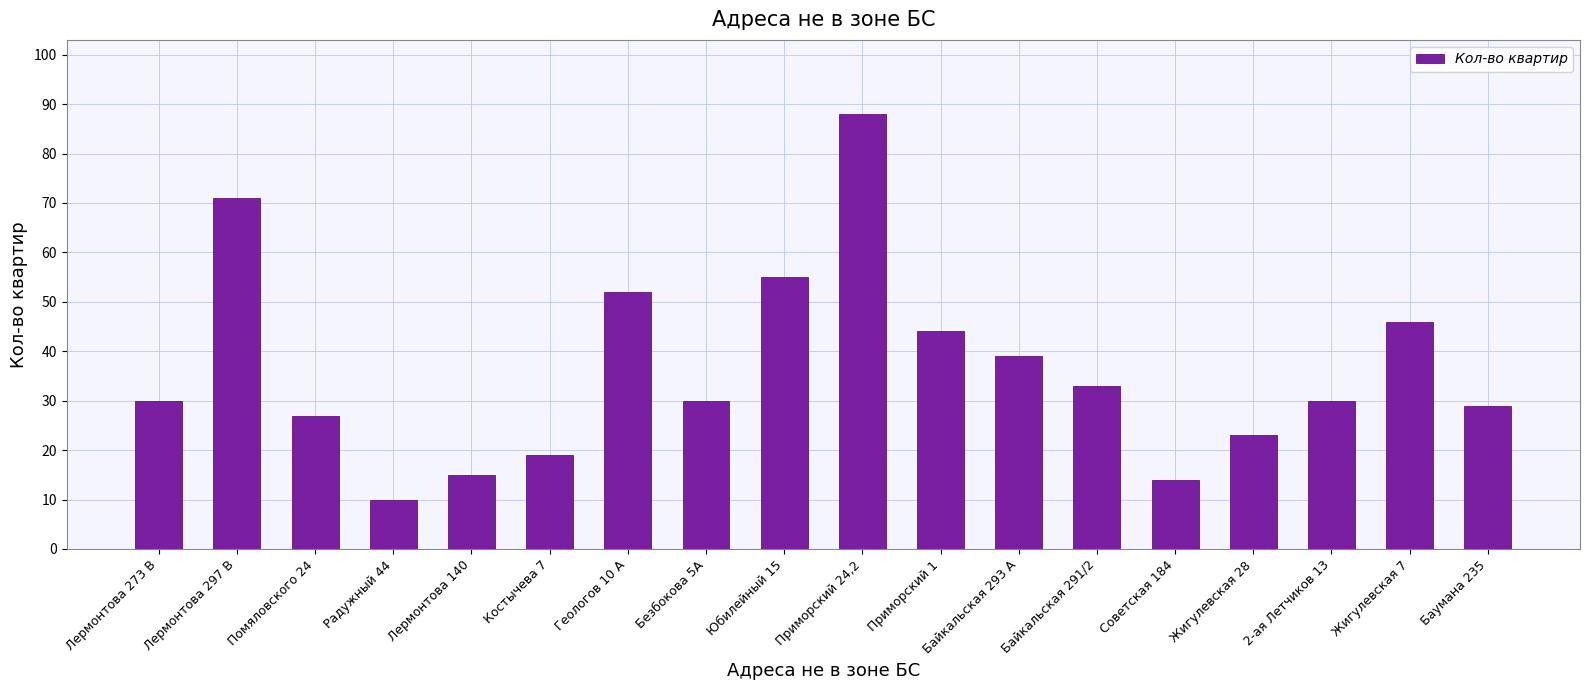

What is the greatest value displayed?

88